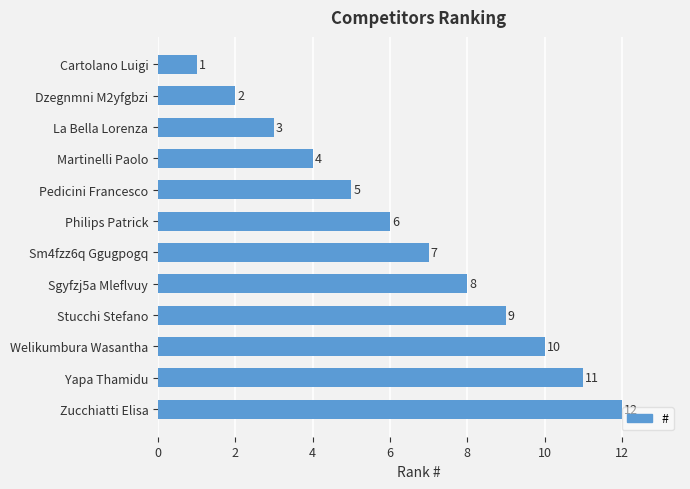

List the labels in order of value, largest first.

Zucchiatti Elisa, Yapa Thamidu, Welikumbura Wasantha, Stucchi Stefano, Sgyfzj5a Mleflvuy, Sm4fzz6q Ggugpogq, Philips Patrick, Pedicini Francesco, Martinelli Paolo, La Bella Lorenza, Dzegnmni M2yfgbzi, Cartolano Luigi